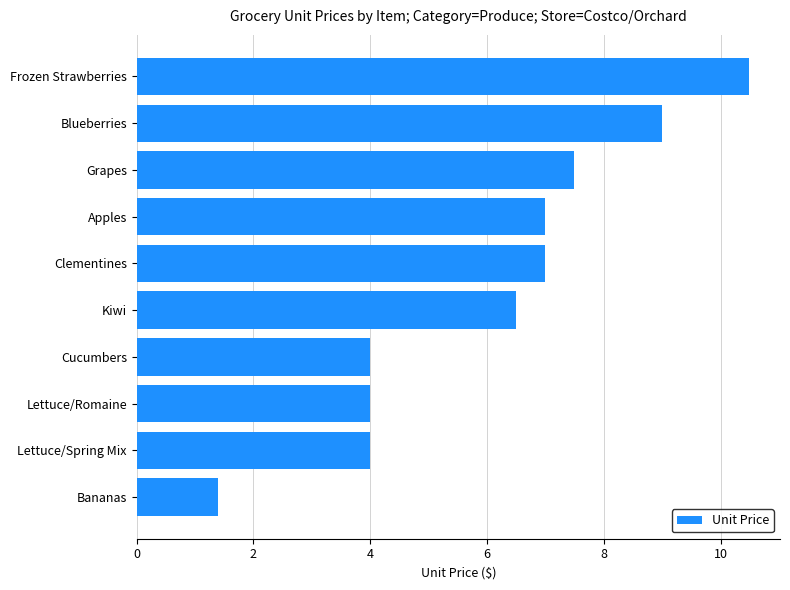

What is the difference between the maximum and minimum values?

9.1